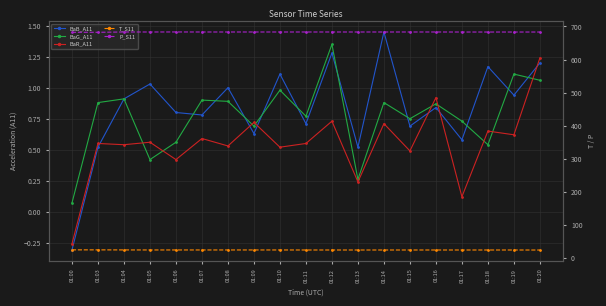

How many values in BaB_A11 are below zero?

1